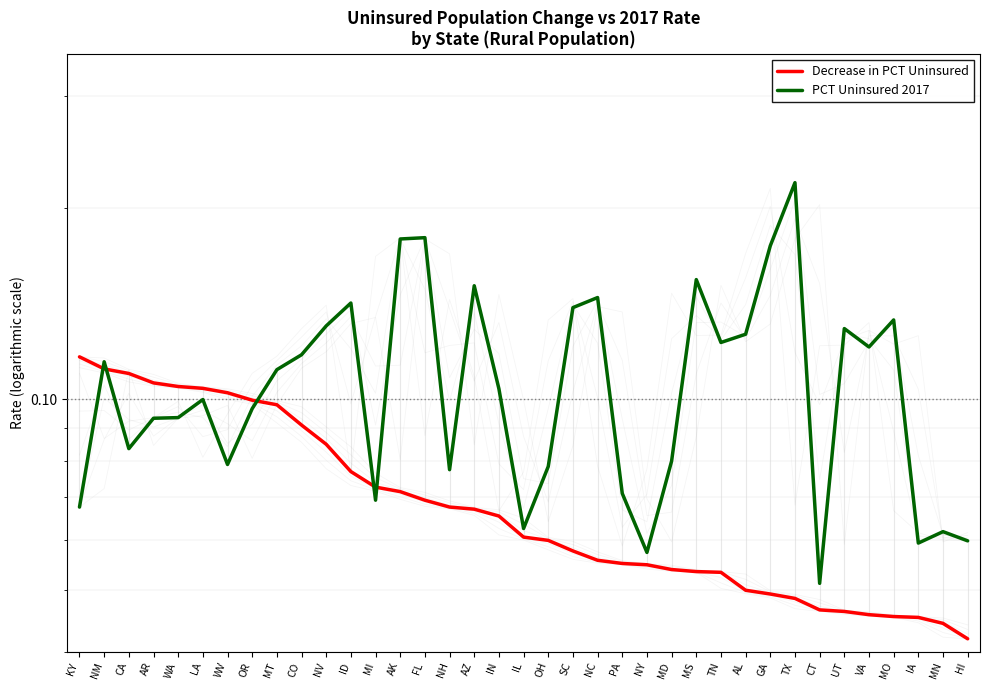

Reading right to left, list all the values displayed in this chart.

Decrease in PCT Uninsured: HI=0.0	MN=0.0	IA=0.0	MO=0.0	VA=0.0	UT=0.0	CT=0.0	TX=0.0	GA=0.0	AL=0.0	TN=0.1	MS=0.1	MD=0.1	NY=0.1	PA=0.1	NC=0.1	SC=0.1	OH=0.1	IL=0.1	IN=0.1	AZ=0.1	NH=0.1	FL=0.1	AK=0.1	MI=0.1	ID=0.1	NV=0.1	CO=0.1	MT=0.1	OR=0.1	WV=0.1	LA=0.1	WA=0.1	AR=0.1	CA=0.1	NM=0.1	KY=0.1
PCT Uninsured 2017: HI=0.1	MN=0.1	IA=0.1	MO=0.1	VA=0.1	UT=0.1	CT=0.1	TX=0.2	GA=0.2	AL=0.1	TN=0.1	MS=0.2	MD=0.1	NY=0.1	PA=0.1	NC=0.1	SC=0.1	OH=0.1	IL=0.1	IN=0.1	AZ=0.2	NH=0.1	FL=0.2	AK=0.2	MI=0.1	ID=0.1	NV=0.1	CO=0.1	MT=0.1	OR=0.1	WV=0.1	LA=0.1	WA=0.1	AR=0.1	CA=0.1	NM=0.1	KY=0.1